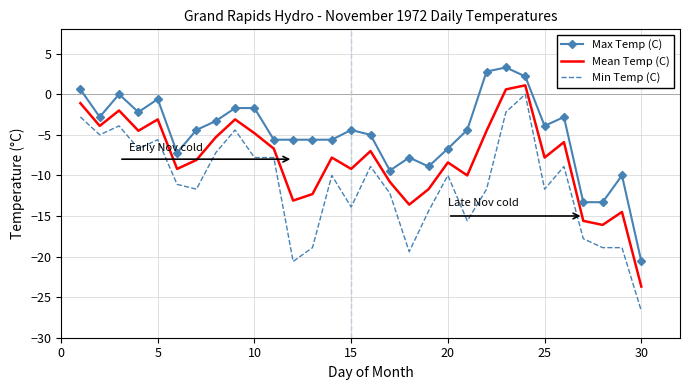

What is the maximum value shown in the chart?

3.3